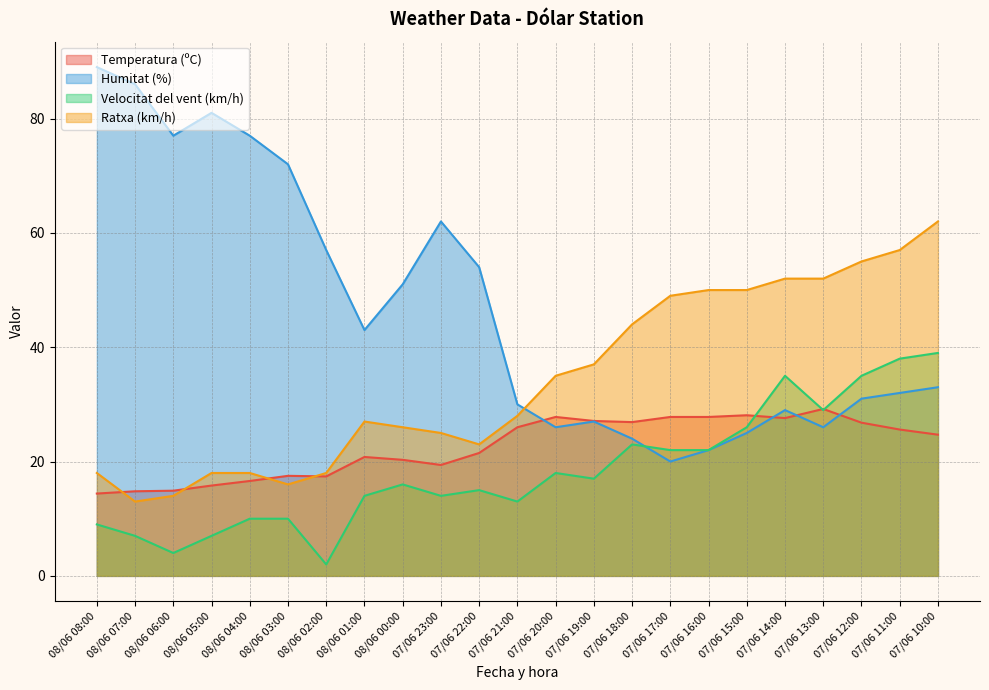

What is the difference between the maximum and second lowest values in the Humitat (%) series?

67.0